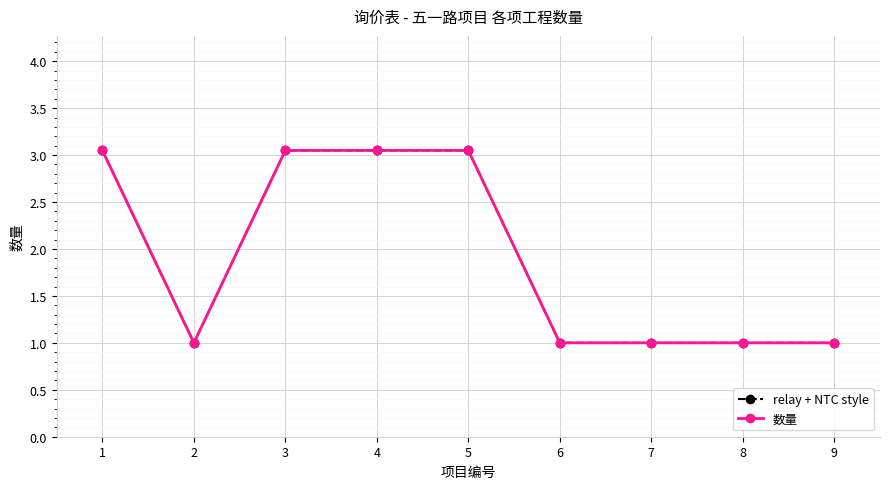

At which label does relay + NTC style reach its peak?

1